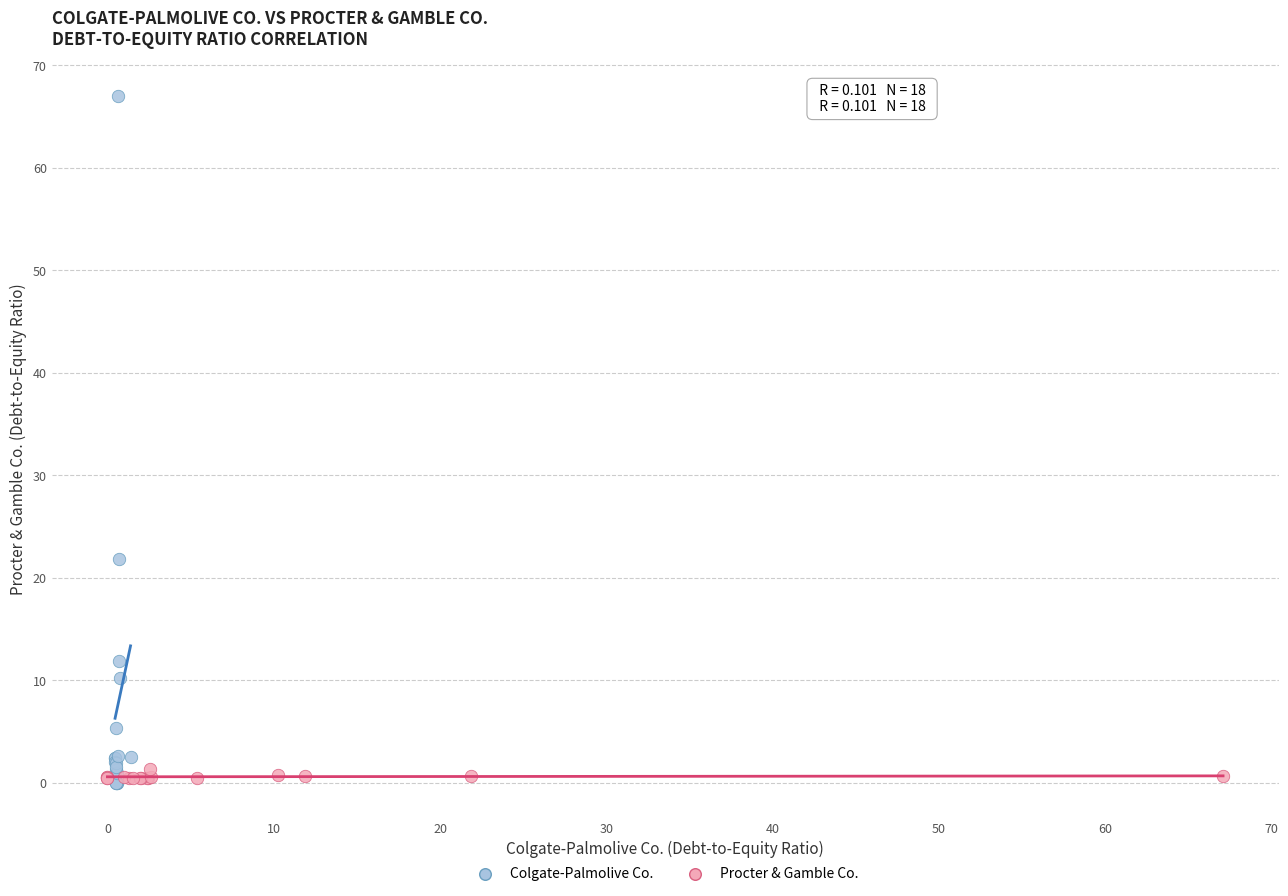

Which series contains the highest Y value?

Colgate-Palmolive Co.